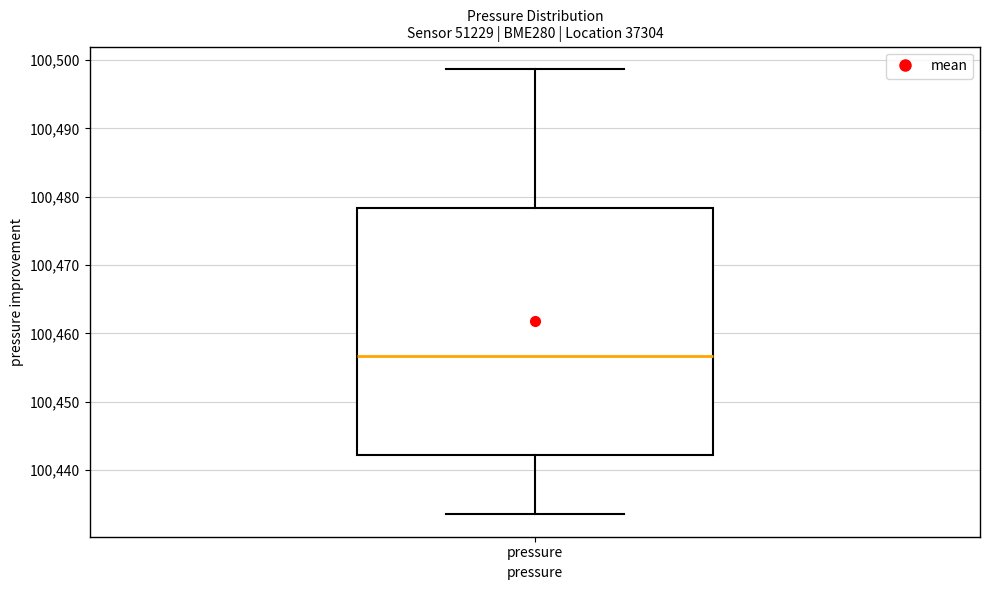

Where does the lower whisker of the box for pressure end on the y-axis? The values are not printed on the chart, so give them approximately, as read against the axis.

100434